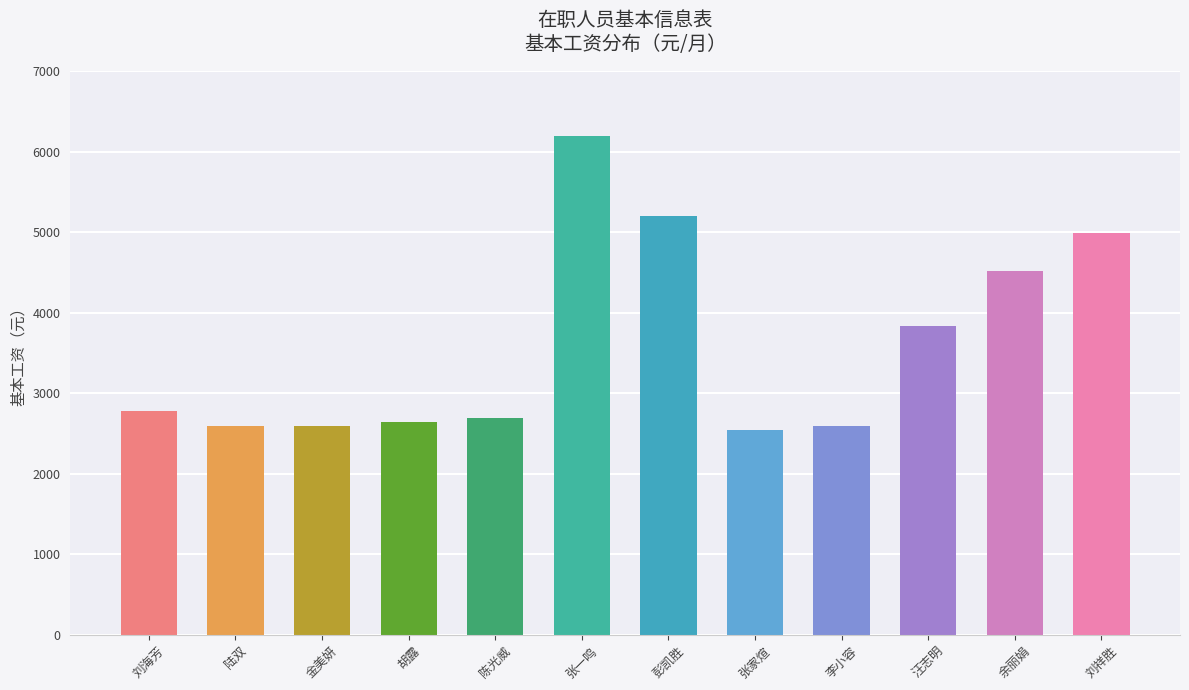

Reading right to left, transcribe all the data shown in this chart.

4992	4522	3830	2587	2535	5198	6194	2696	2639	2587	2587	2776